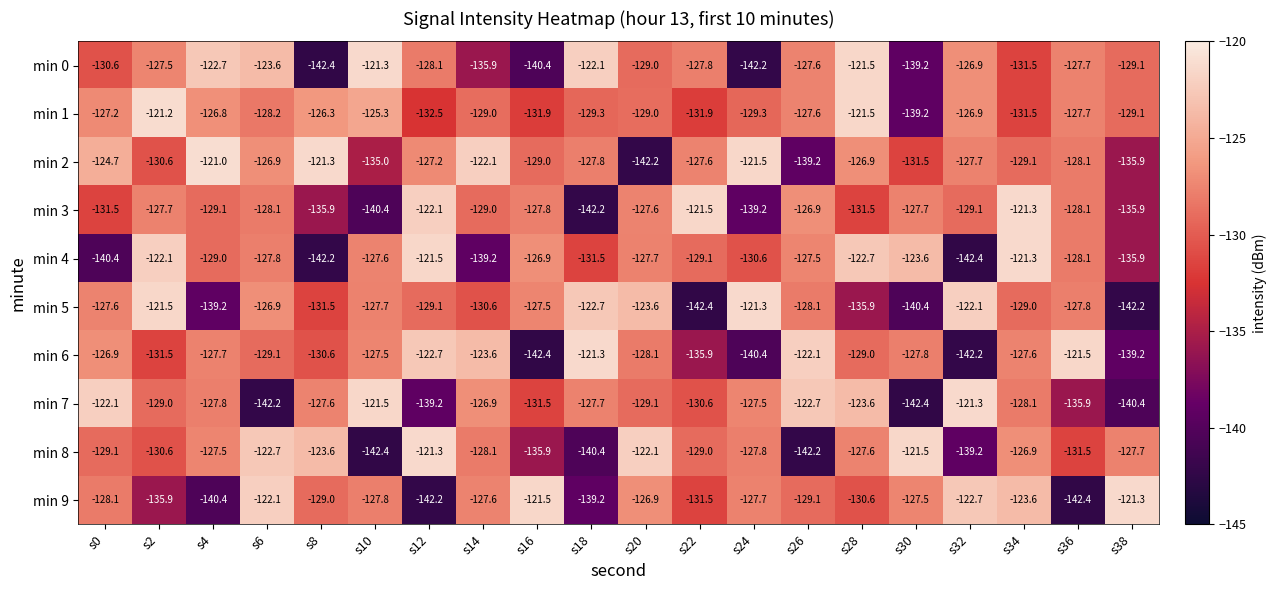

Rank the categories by min 4 value from highest to lowest.

s34, s12, s2, s28, s30, s16, s26, s10, s20, s6, s36, s4, s22, s24, s18, s38, s14, s0, s8, s32